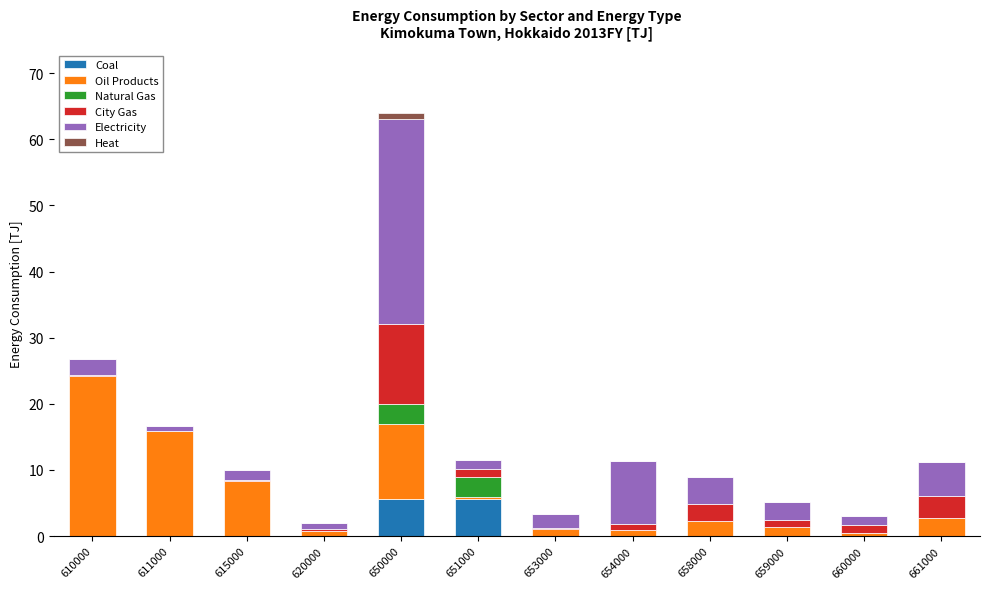

At which category is the sum across all series the highest?

650000